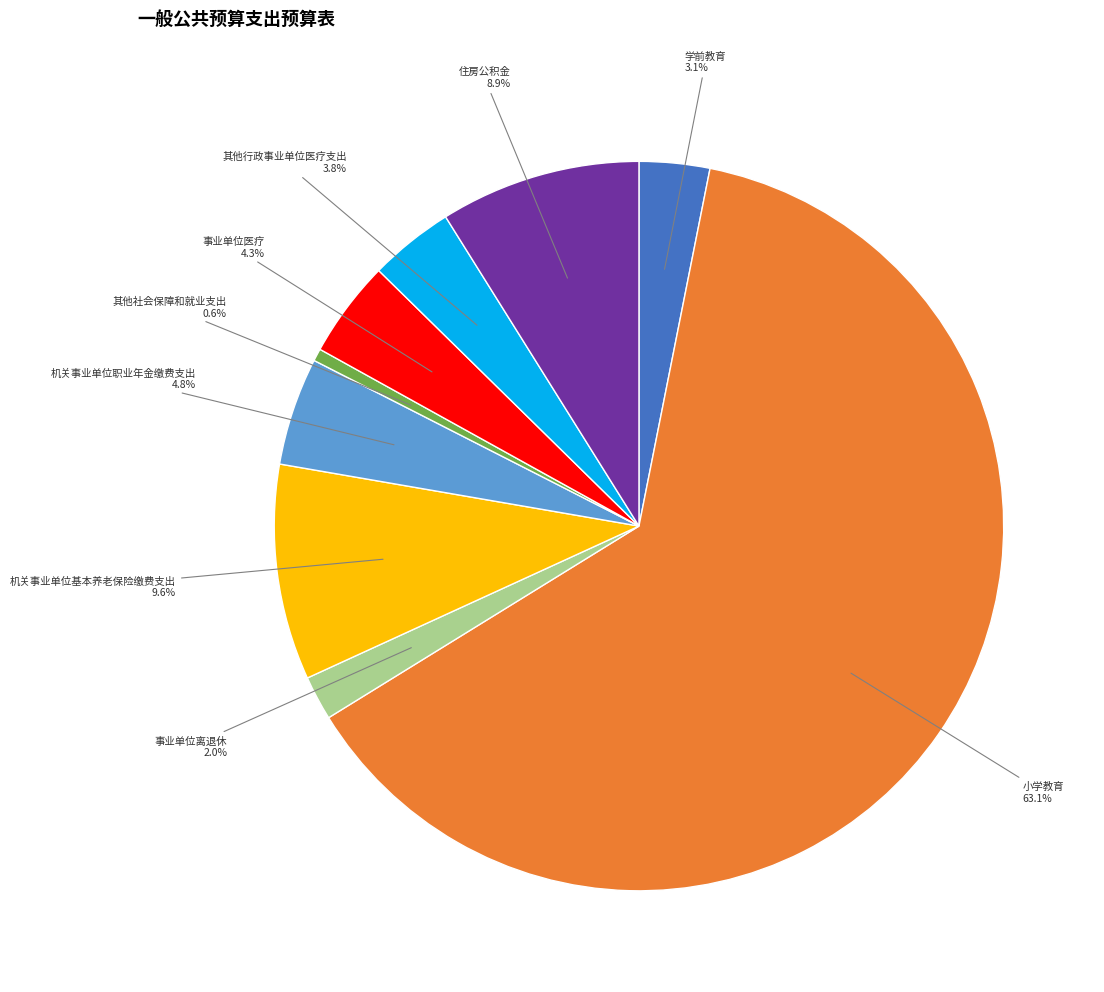

Does 小学教育 account for over 50% of the chart?

Yes